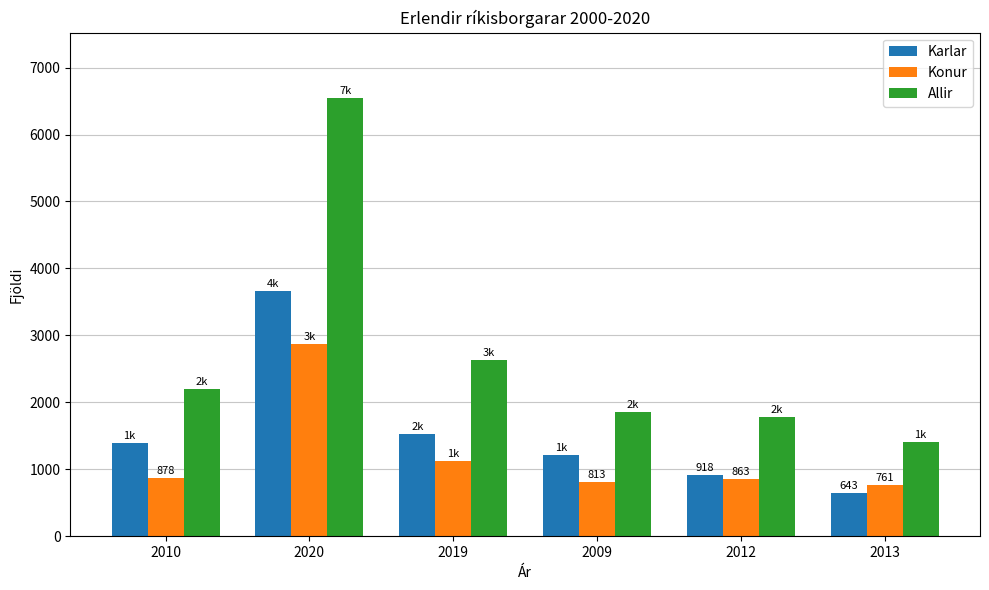

At how many categories does at least one series exceed 953?

6